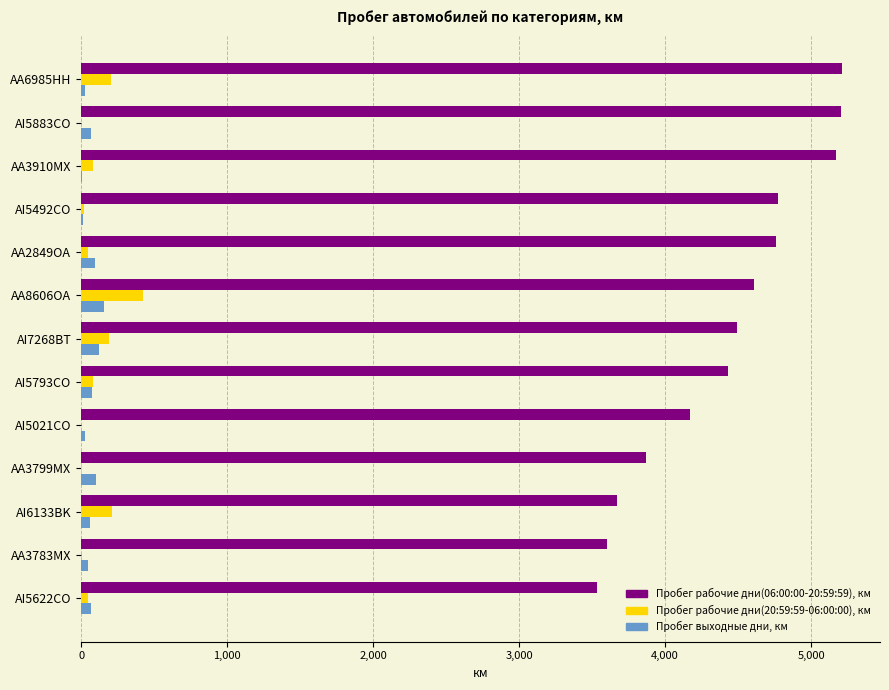

How many values in the Пробег рабочие дни(06:00:00-20:59:59), км series exceed 4493?

7